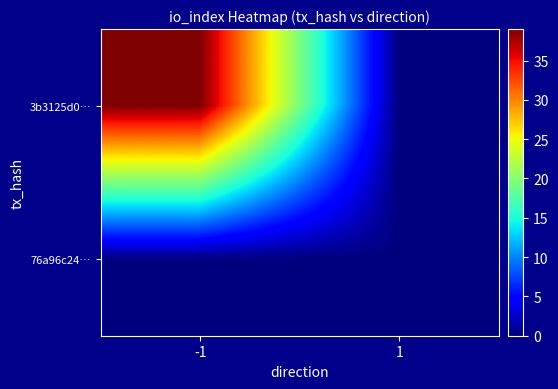

Which label corresponds to the largest value in the chart?

-1